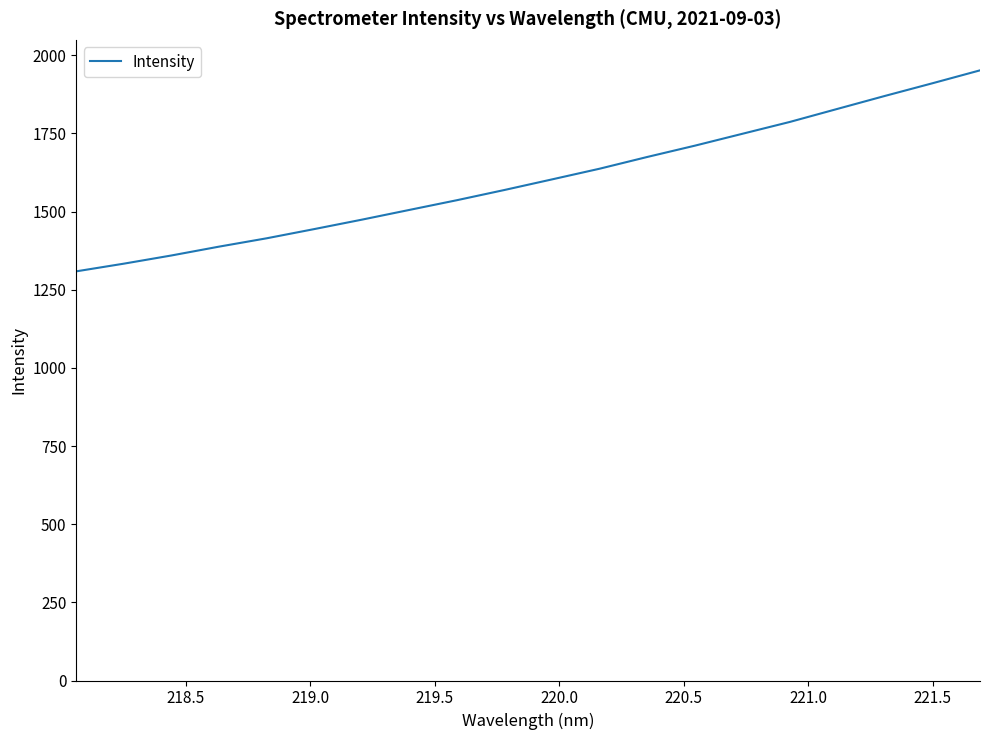

What is the minimum value shown in the chart?

1308.7